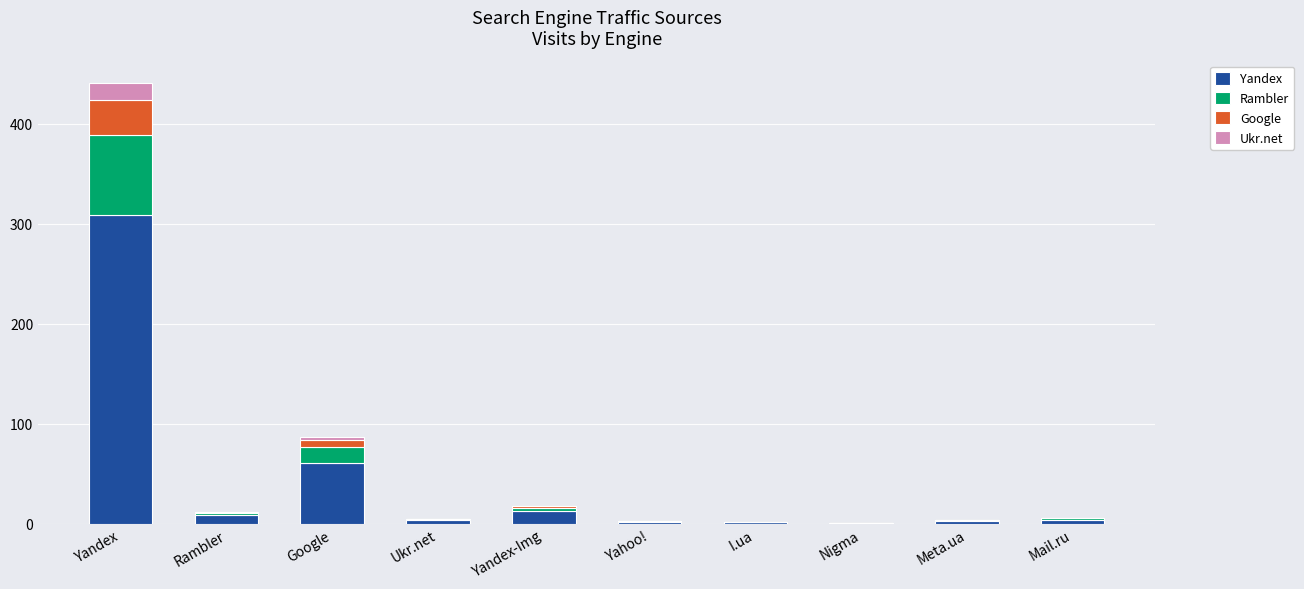

Are the bars grouped side by side (vs. stacked)?

No